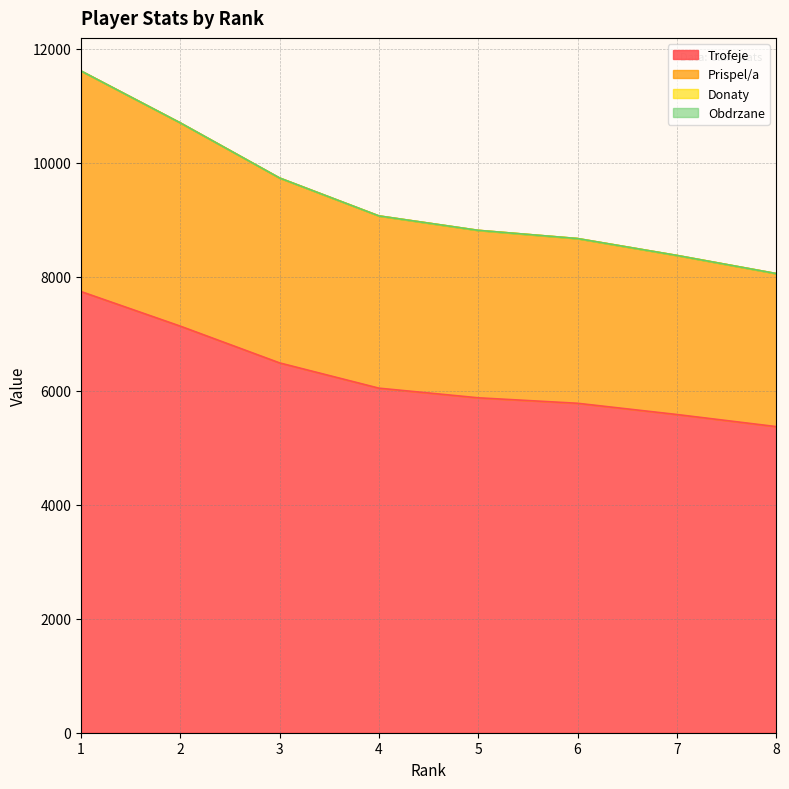

Read the Trofeje value at 7.

5583